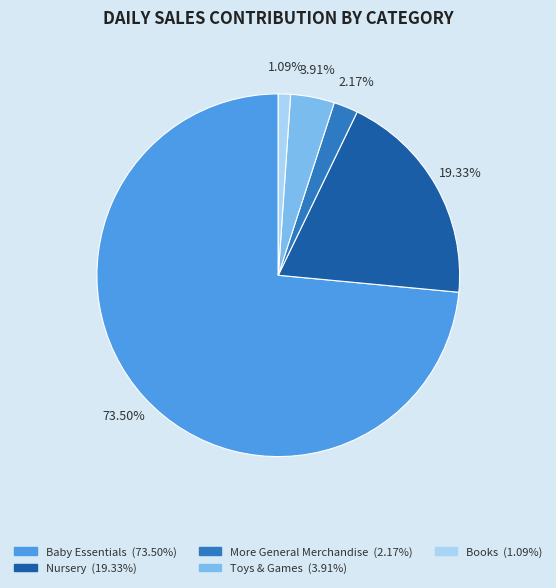

To the nearest percent, what portion does More General Merchandise represent?

2%